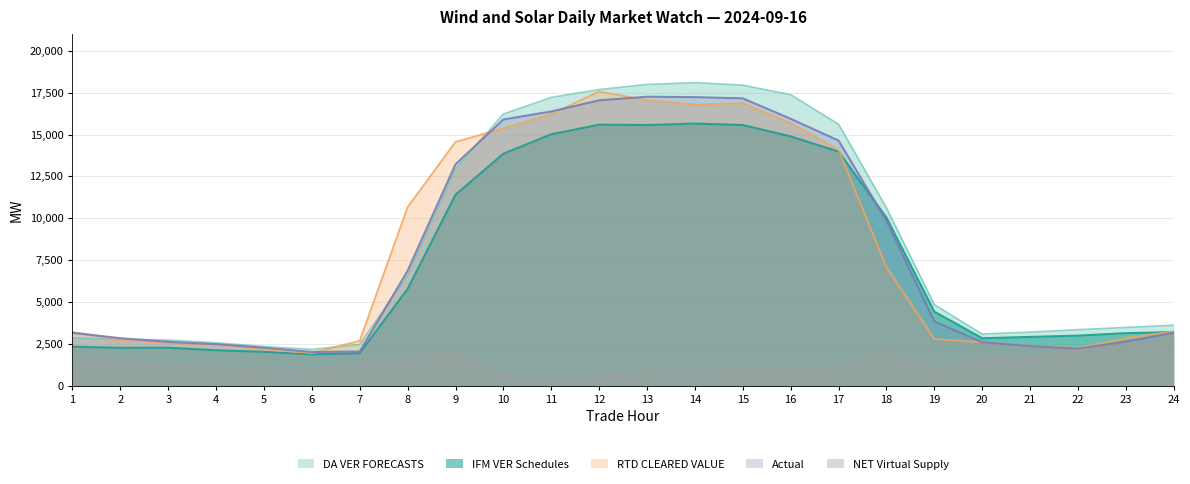

What is the total value across all series at 17?

59451.4